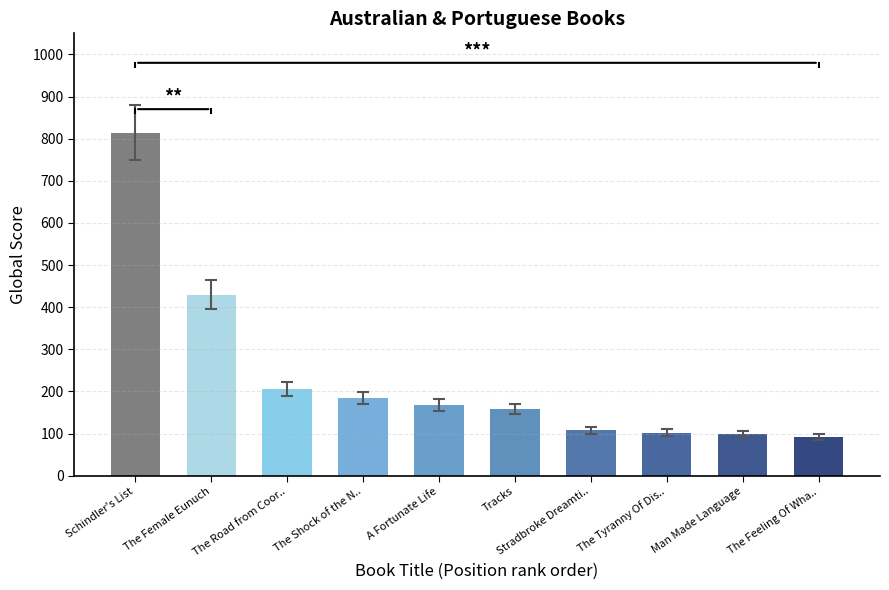

What is the sum of the values at Schindler's List and Tracks?

972